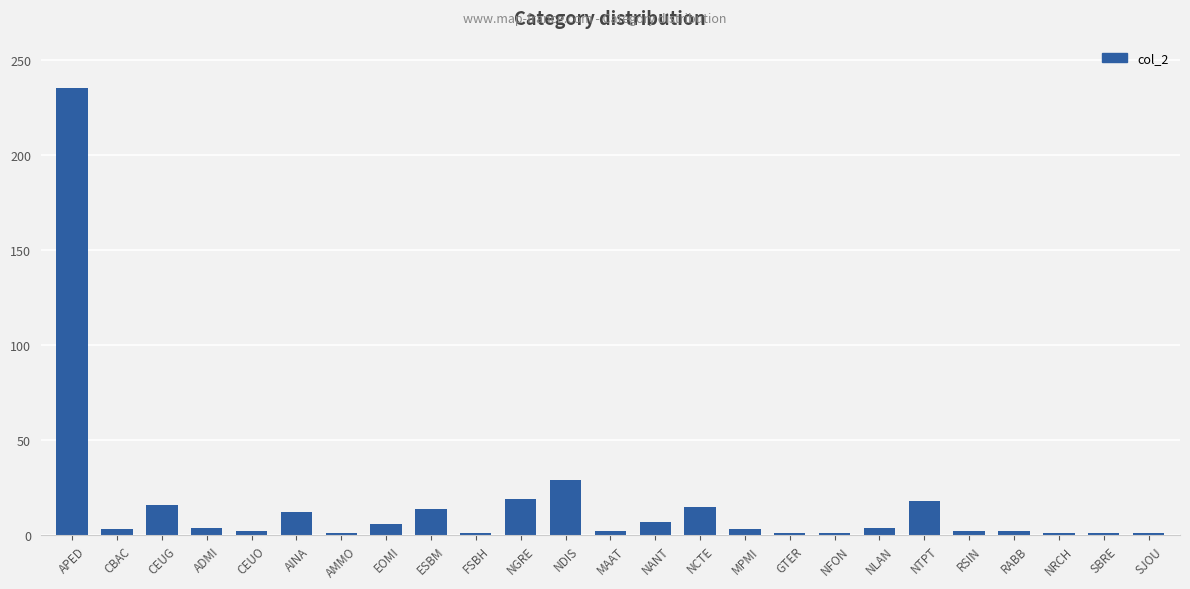

What is the label of the 20th bar from the left?

NTPT